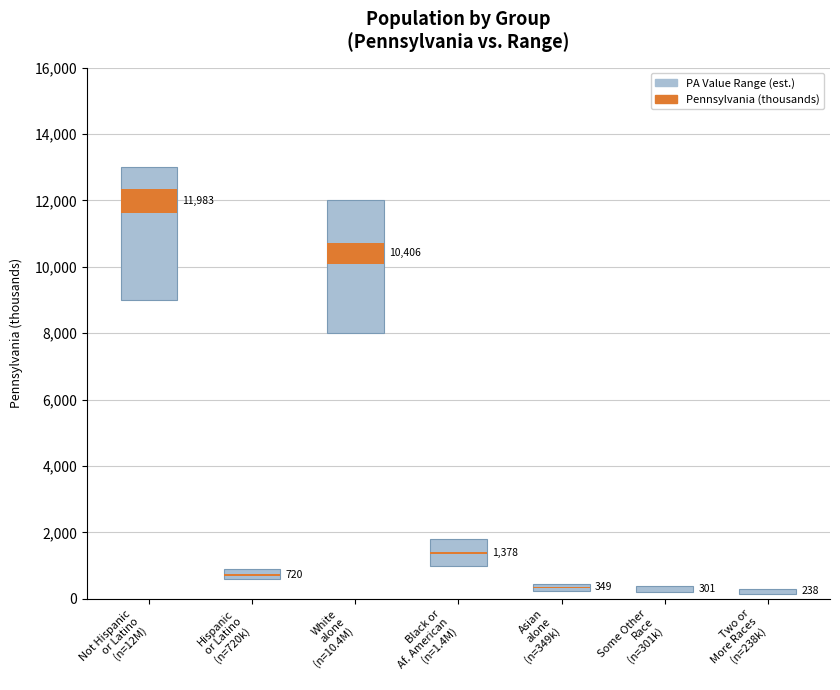

What is the label of the 5th bar from the left?

Asian
alone
(n=349k)